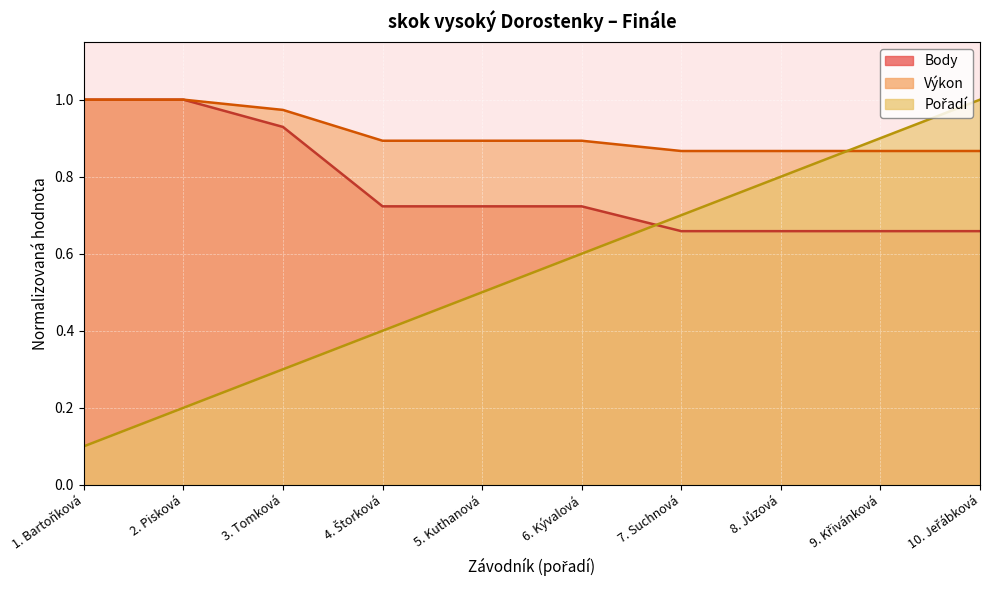

What is the total value across all series at 9. Křivánková?

2.4